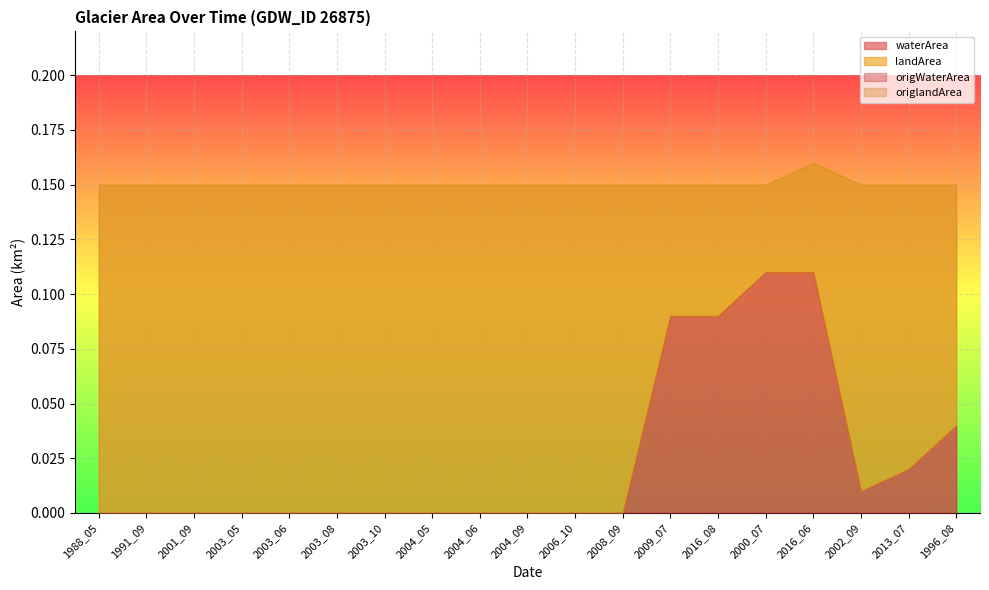

What is the label of the 15th point from the right?

2003_06